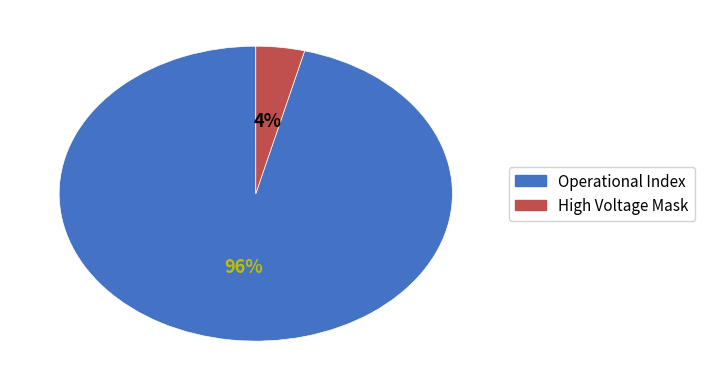

To the nearest percent, what is the average slice percentage?

50%